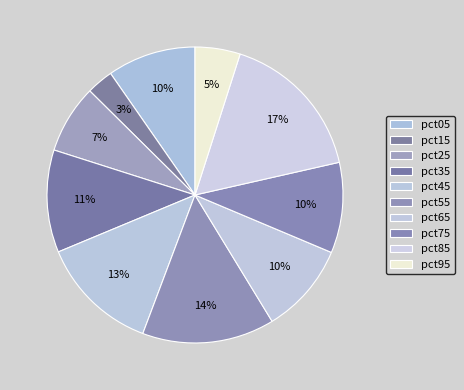

Is there any slice that represents more than half of the pie?

No